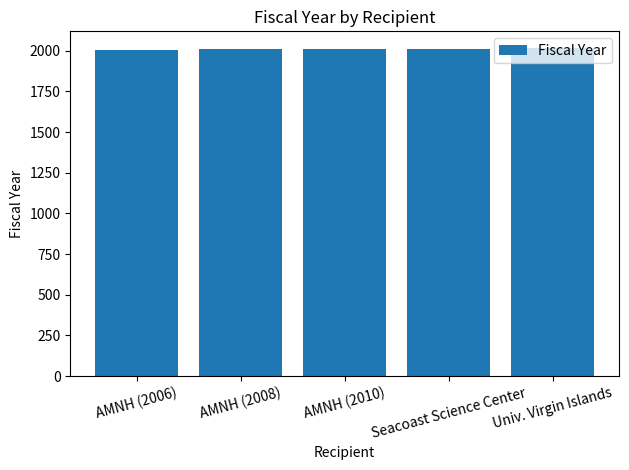

What is the change in value from AMNH (2006) to AMNH (2008)?

+2